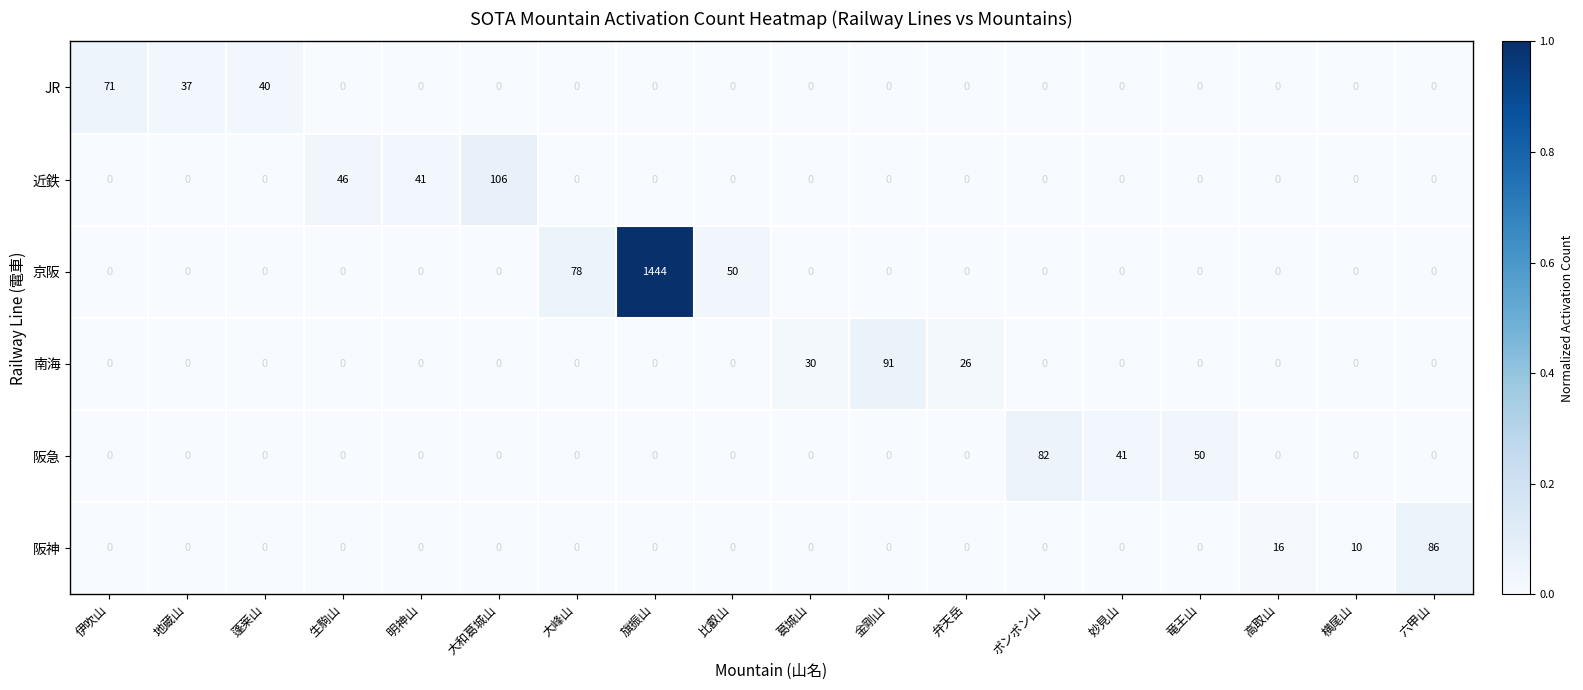

How many categories are shown in the chart?

18